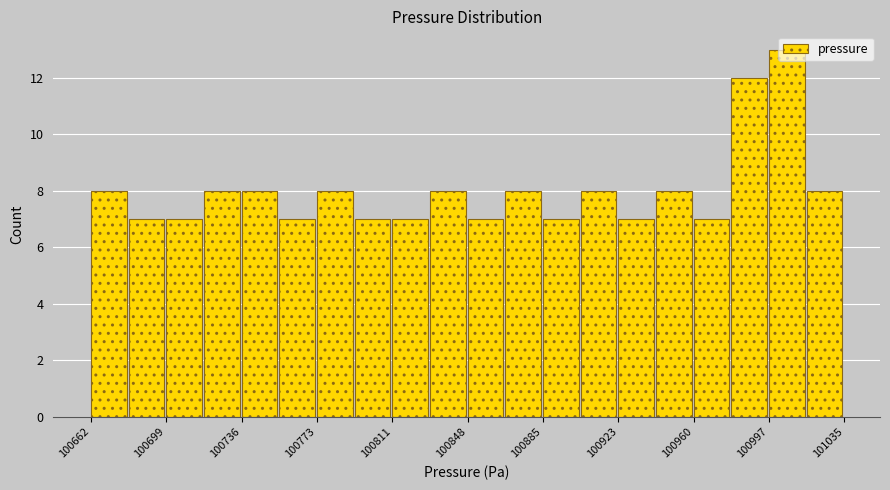

Read against the x-axis, roughly where is the centre of the tallest bar?

101005